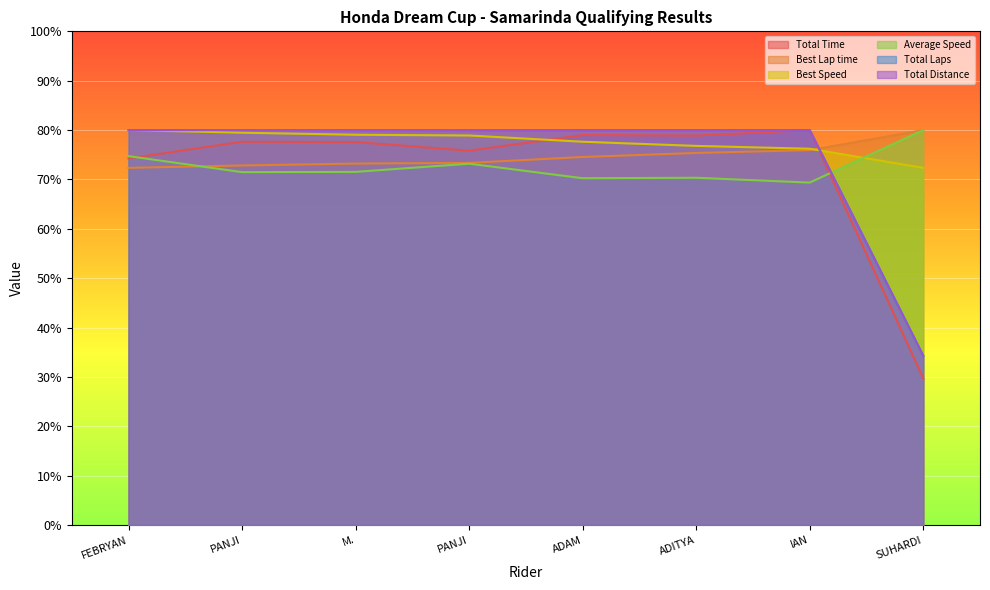

Rank the series at PANJI from highest to lowest value.

Total Laps, Total Distance, Best Speed, Total Time, Best Lap time, Average Speed